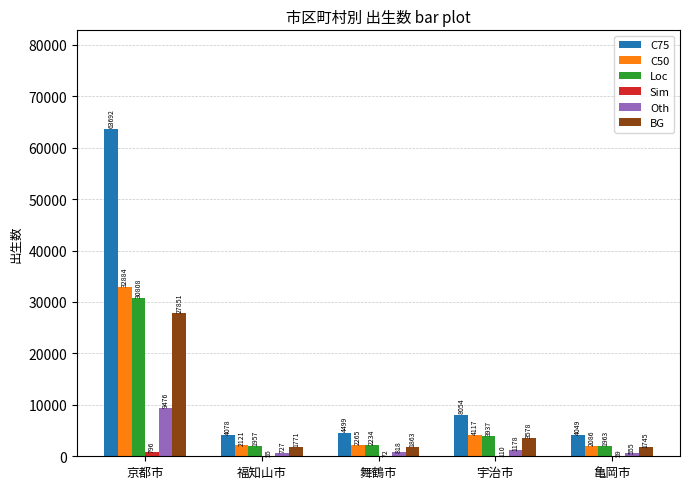

What is the approximate value of C50 at 福知山市, to the nearest 100?

2100